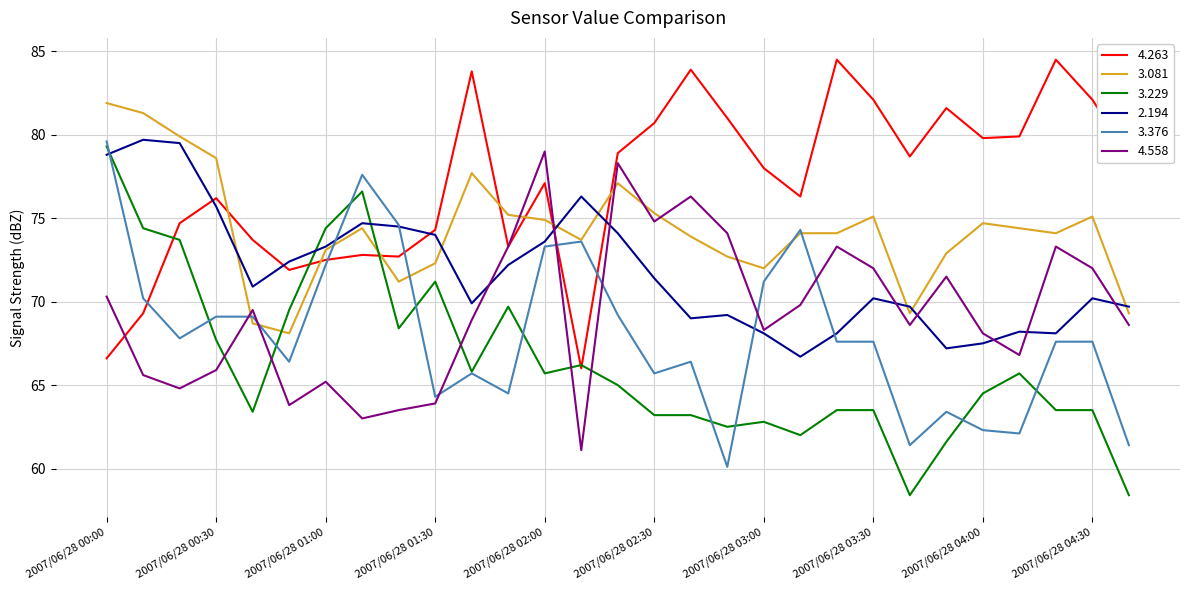

Which series has the largest range (max minus min)?

3.229